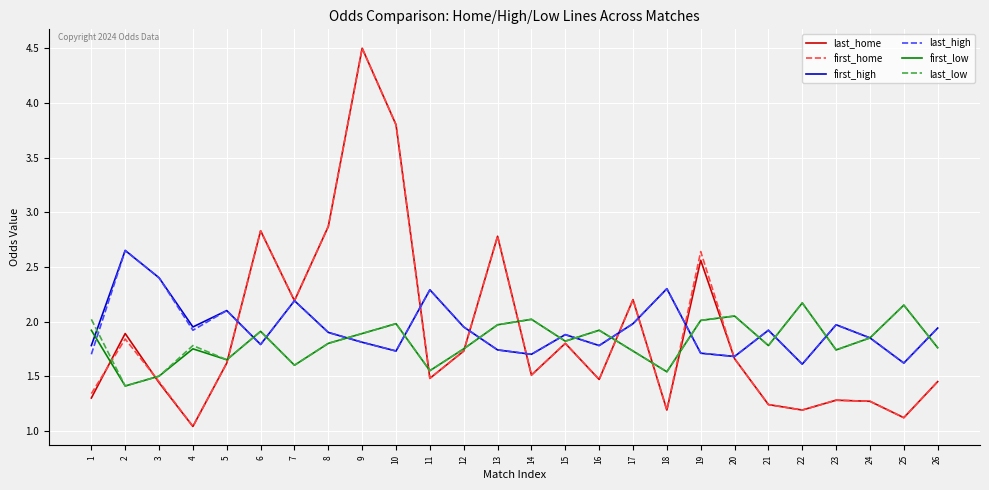

What are all the series names shown in the legend?

last_home, first_home, first_high, last_high, first_low, last_low